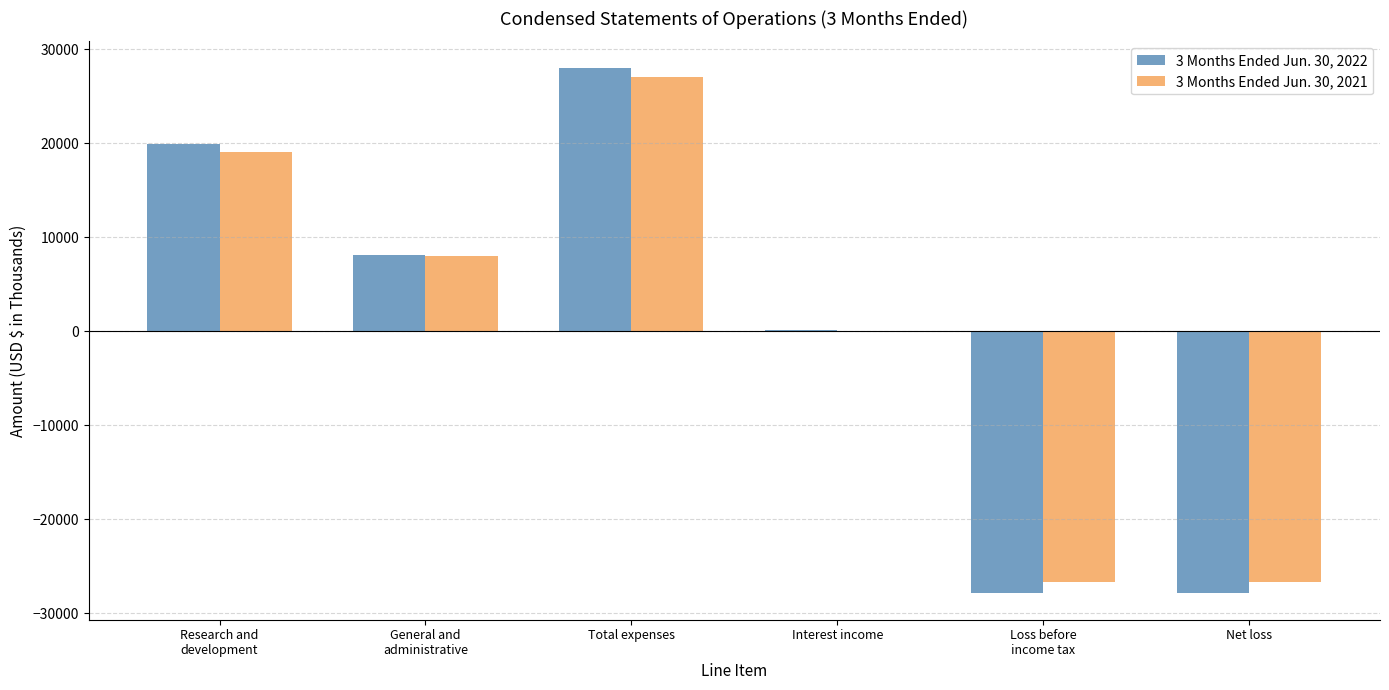

The 3 Months Ended Jun. 30, 2021 series shows -17454 at Loss before
income tax. True or false?

False